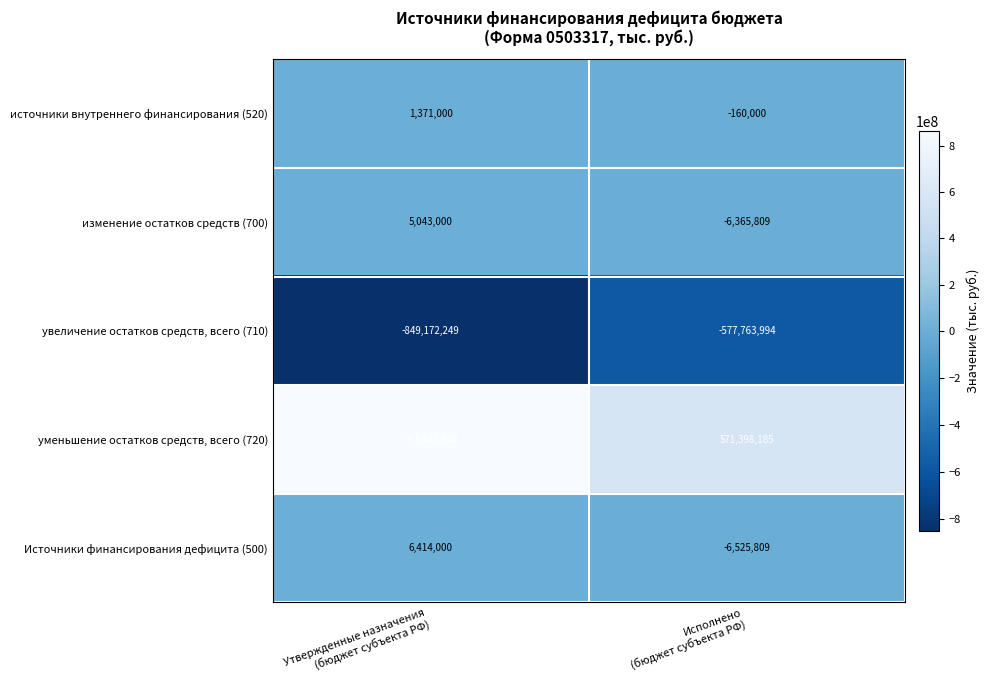

Which series has the largest total across all categories?

уменьшение остатков средств, всего (720)